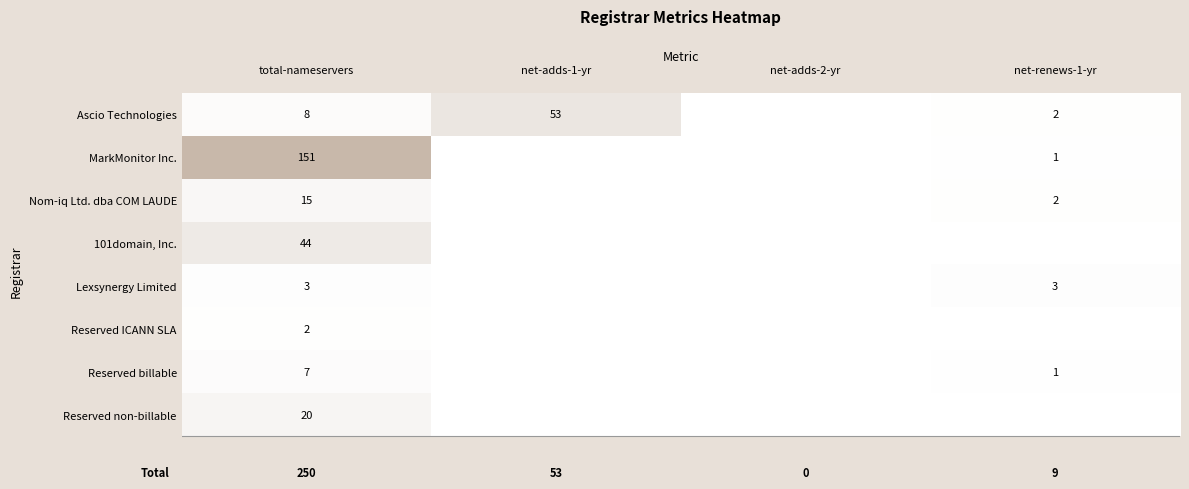

What is the sum of all Nom-iq Ltd. dba COM LAUDE values?

17